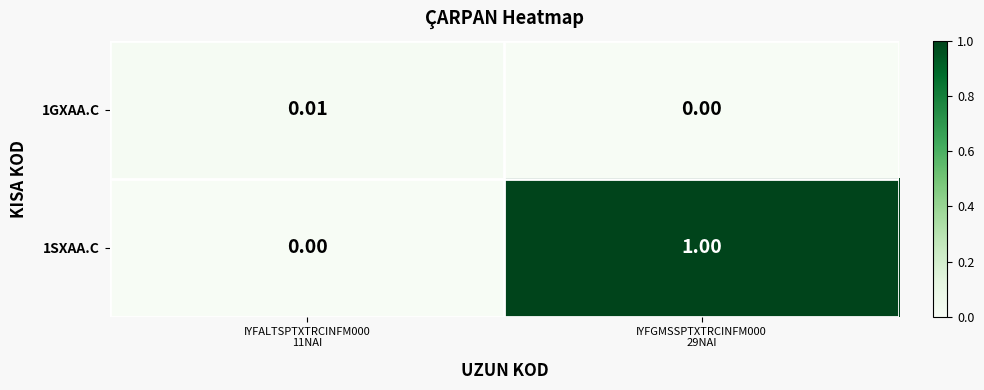

Reading right to left, list all the values displayed in this chart.

1GXAA.C: IYFGMSSPTXTRCINFM000
29NAI=0.0	IYFALTSPTXTRCINFM000
11NAI=0.0
1SXAA.C: IYFGMSSPTXTRCINFM000
29NAI=1.0	IYFALTSPTXTRCINFM000
11NAI=0.0